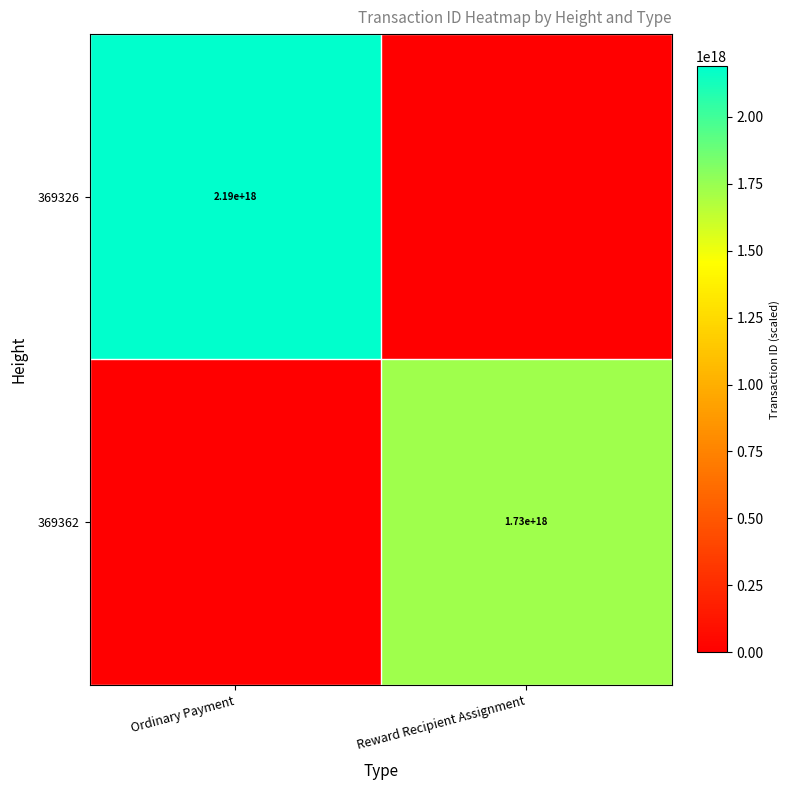

The value of 369362 at Reward Recipient Assignment is 2363740097599353856. True or false?

False